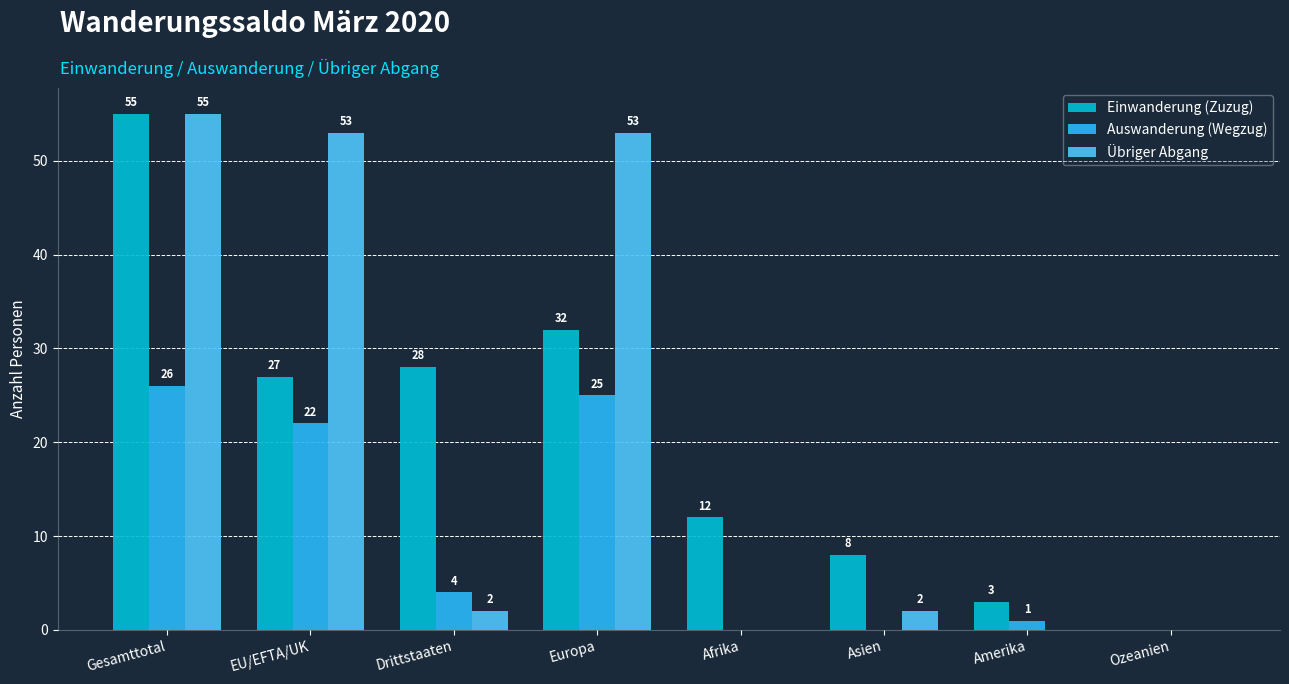

Between Asien and Ozeanien, which series saw the biggest shift?

Einwanderung (Zuzug)